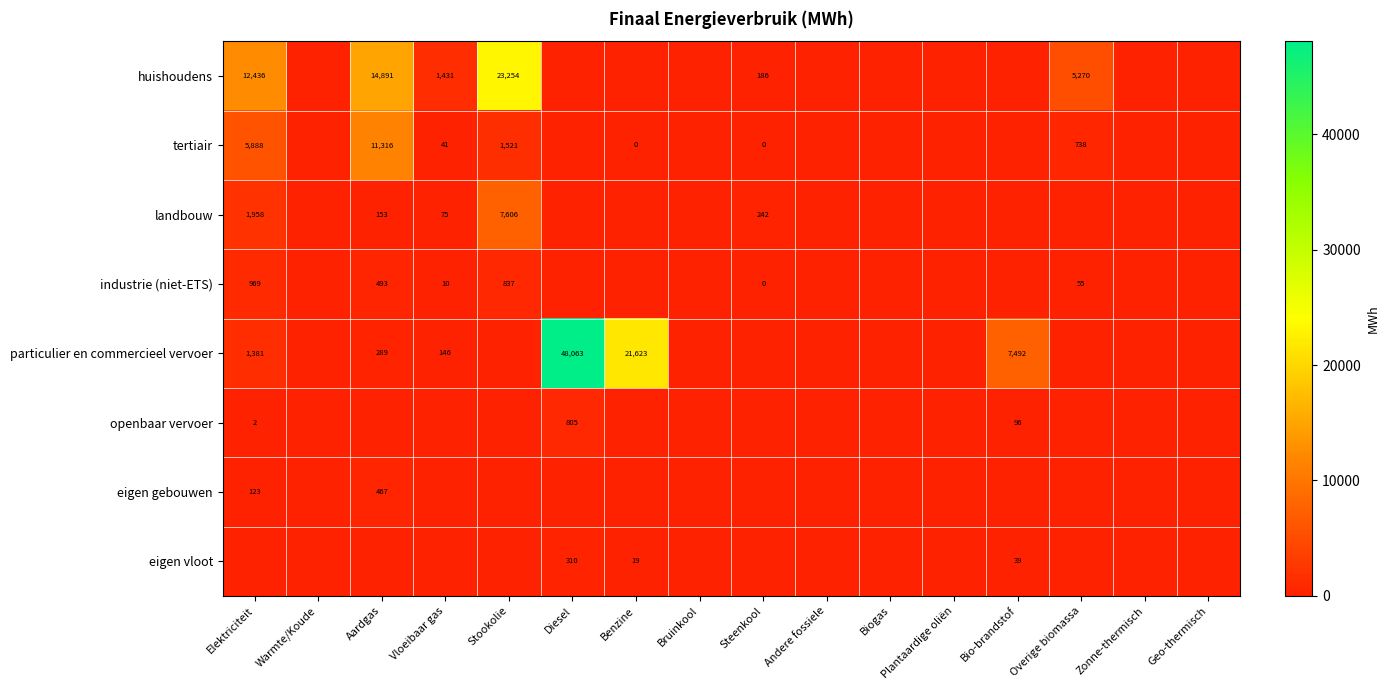

The value of particulier en commercieel vervoer at Bio-brandstof is 2782. True or false?

False